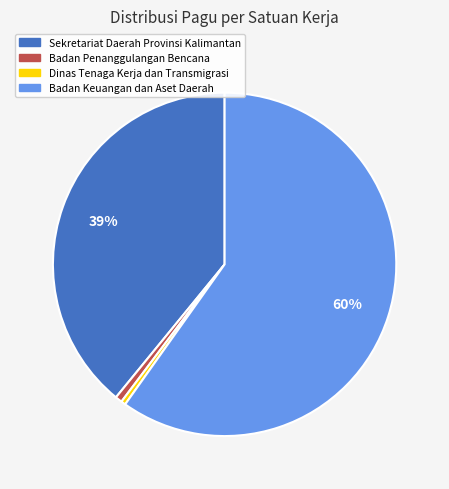

To the nearest percent, what is the average slice percentage?

25%